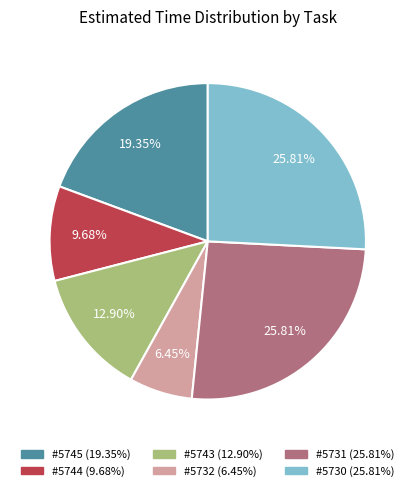

Is there a majority slice in this chart?

No